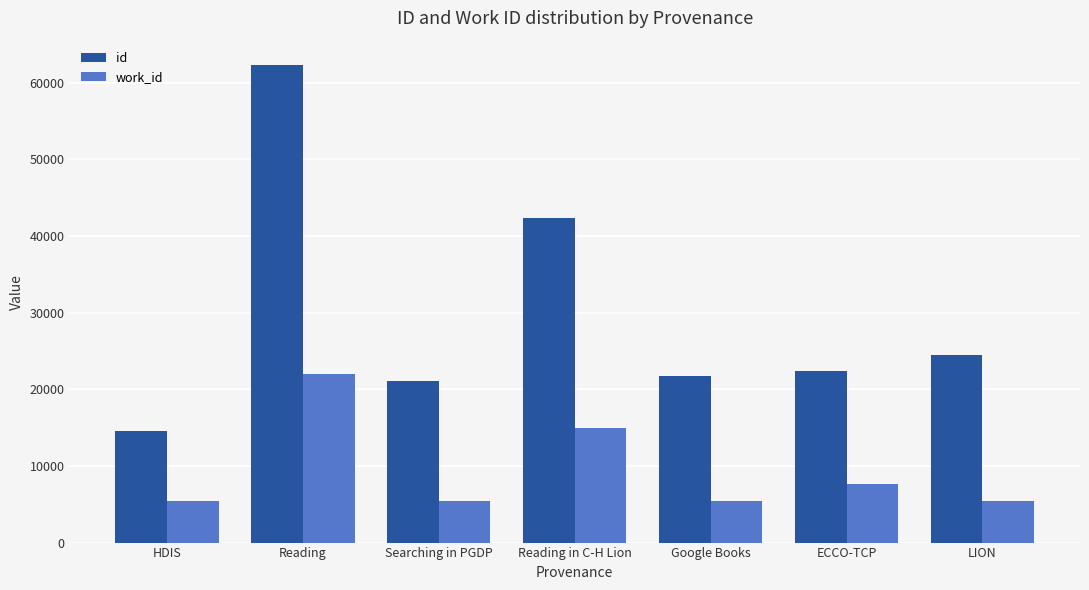

What is the label of the 6th bar from the left?

ECCO-TCP